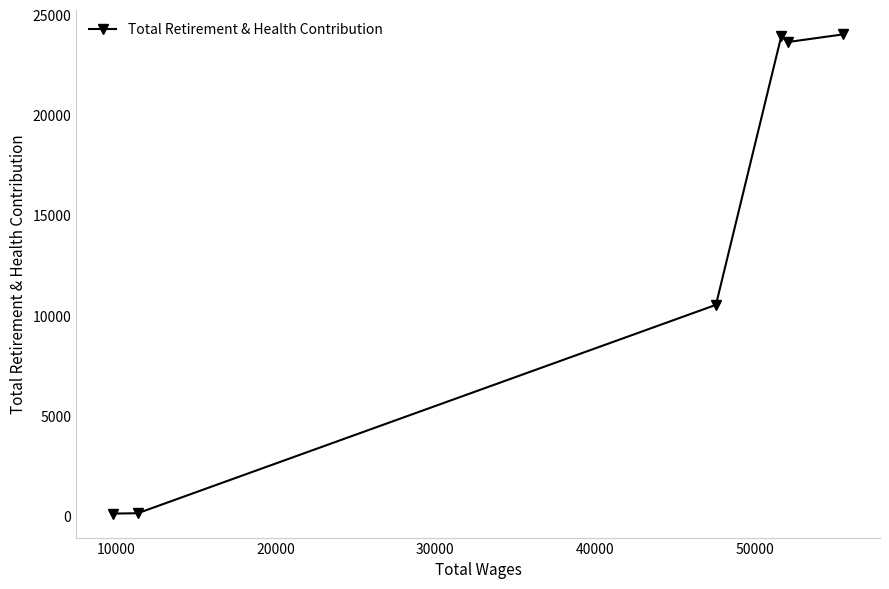

What is the sum of all values?

82455